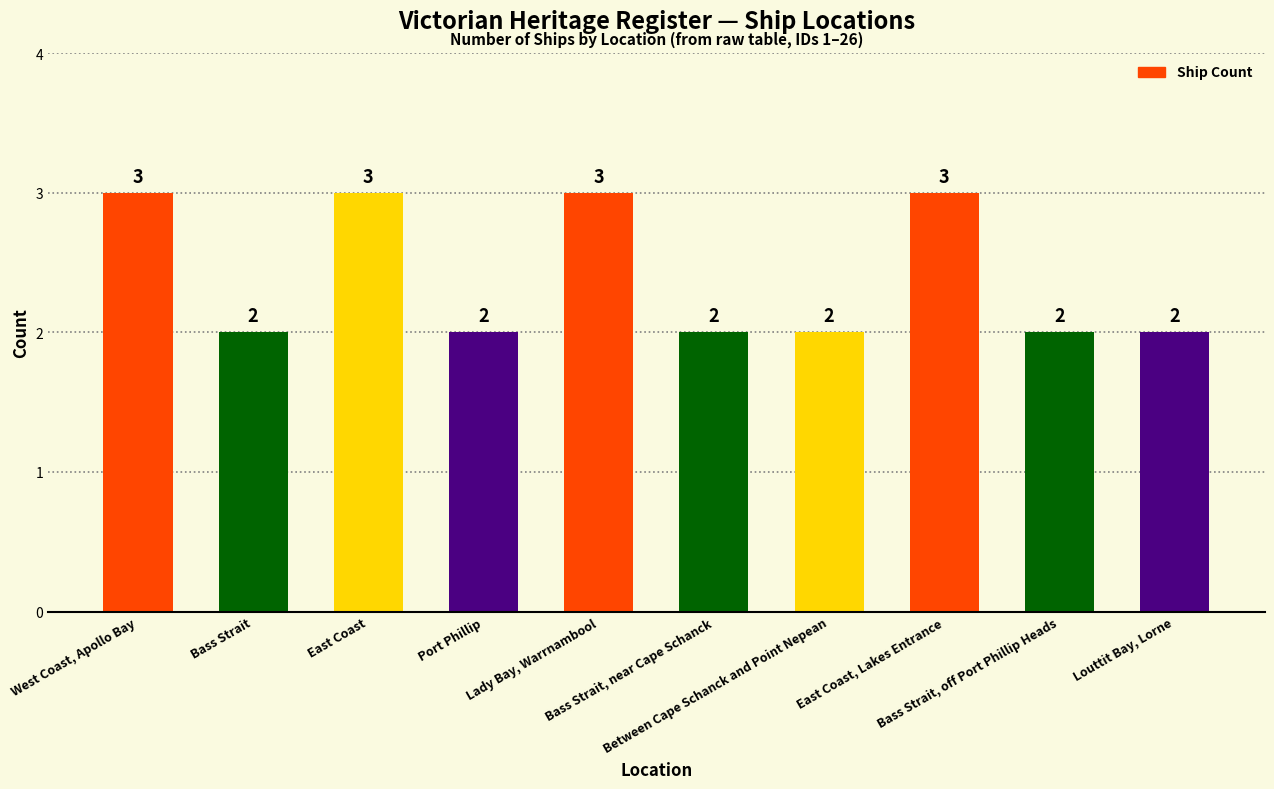

Reading left to right, transcribe all the data shown in this chart.

West Coast, Apollo Bay=3	Bass Strait=2	East Coast=3	Port Phillip=2	Lady Bay, Warrnambool=3	Bass Strait, near Cape Schanck=2	Between Cape Schanck and Point Nepean=2	East Coast, Lakes Entrance=3	Bass Strait, off Port Phillip Heads=2	Louttit Bay, Lorne=2